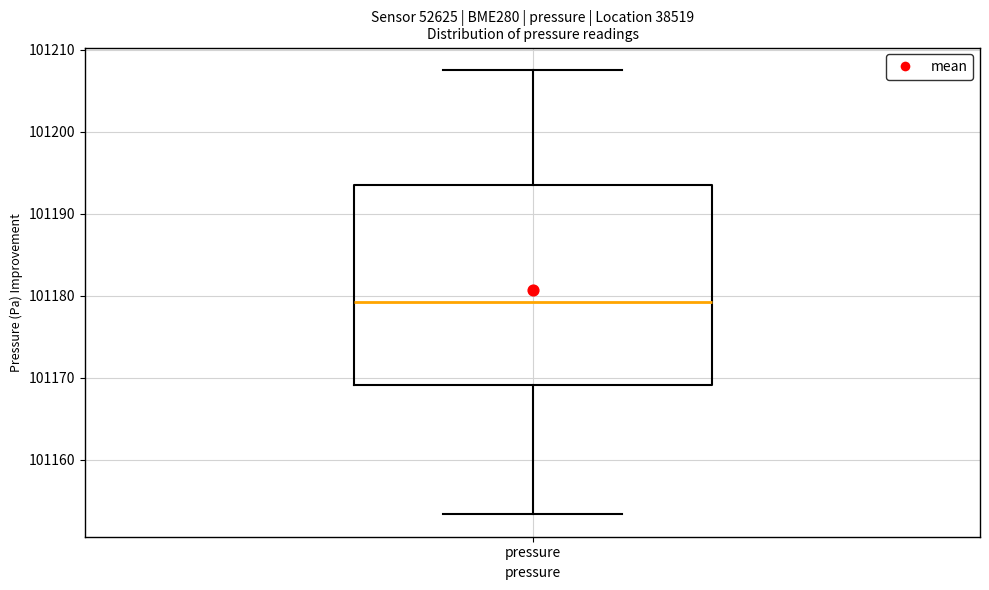

Read this box plot against the y-axis: the position of the median line, the range covered by the box, and the ends of both whiskers. The values are not printed on the chart, so give them approximately, as read against the axis.

median 101179, box 101169 to 101194, whiskers 101153 to 101208